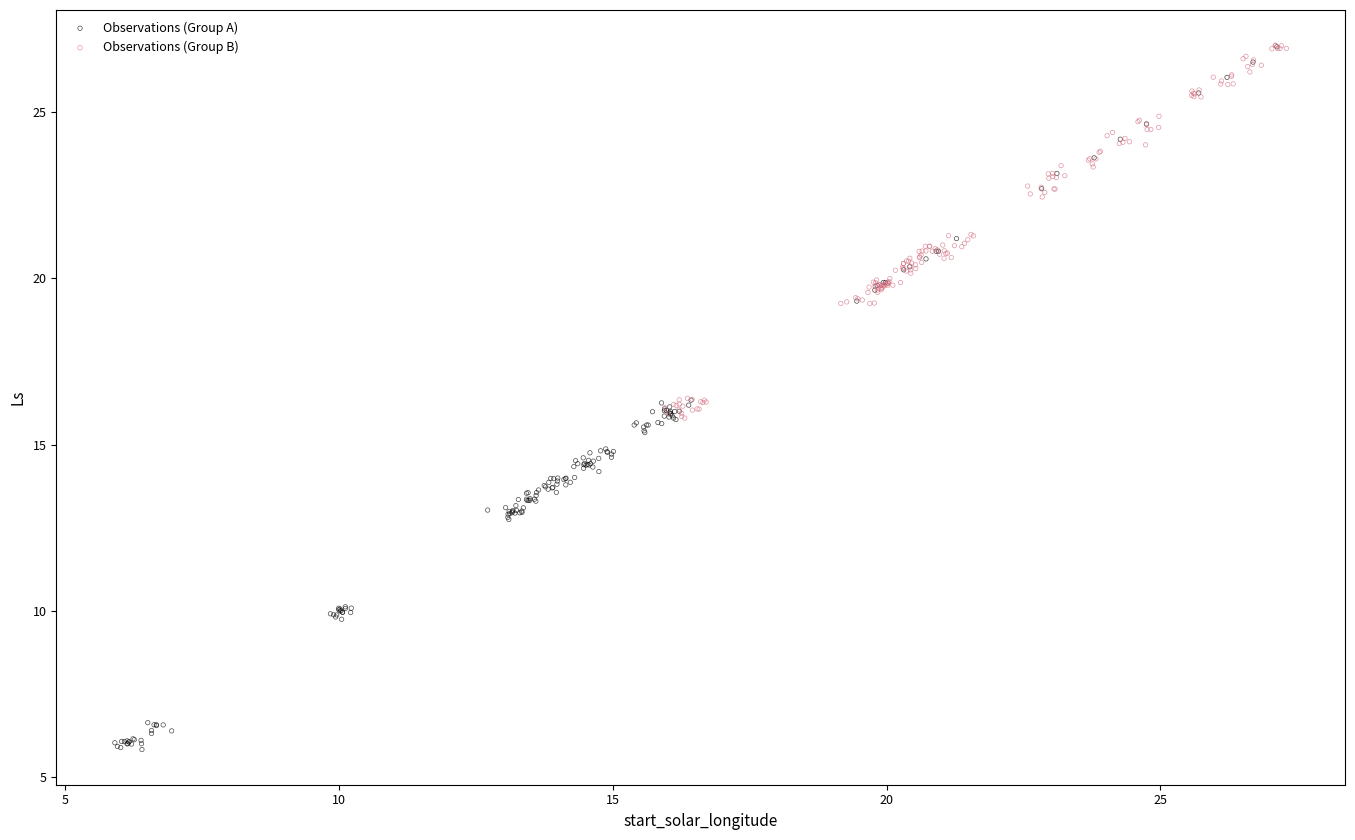

Which series reaches the minimum Y coordinate?

Observations (Group A)